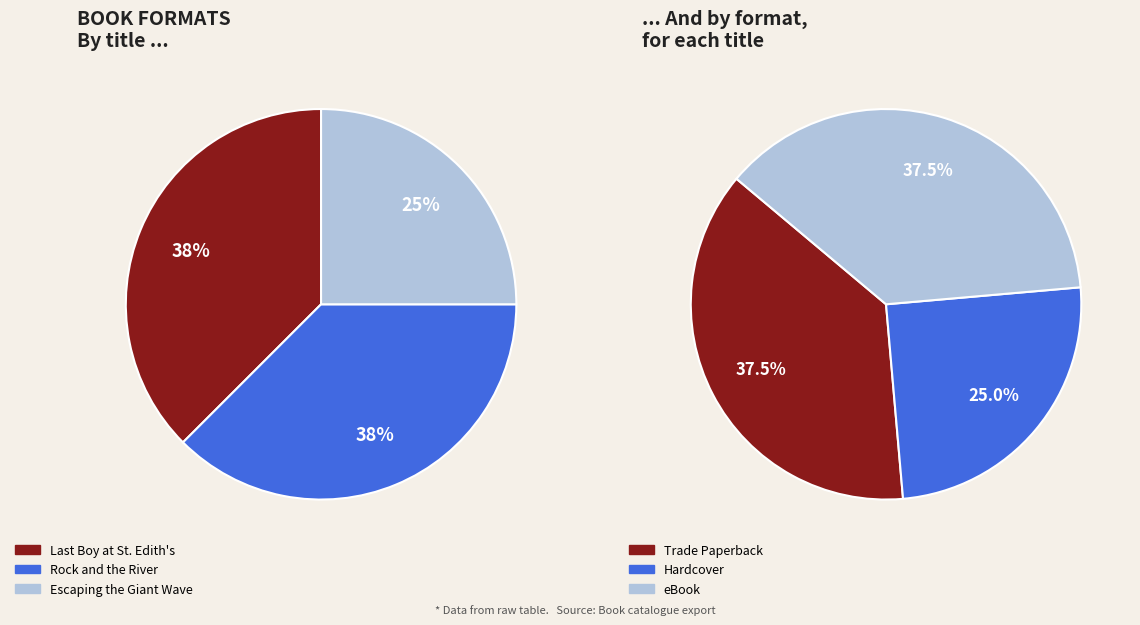

Is there a majority slice in this chart?

No